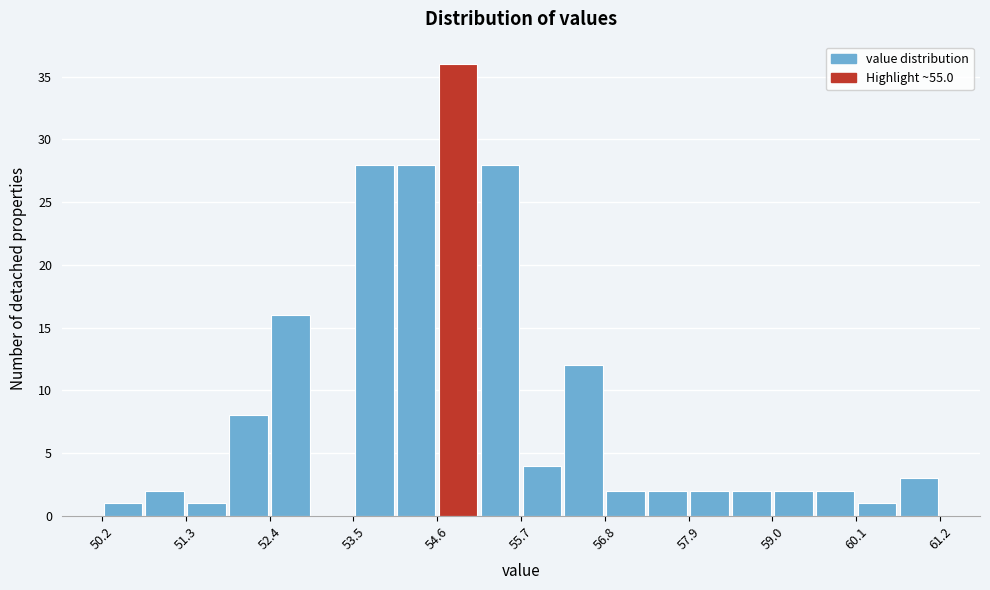

Read against the x-axis, roughly where is the centre of the tallest bar?

54.8